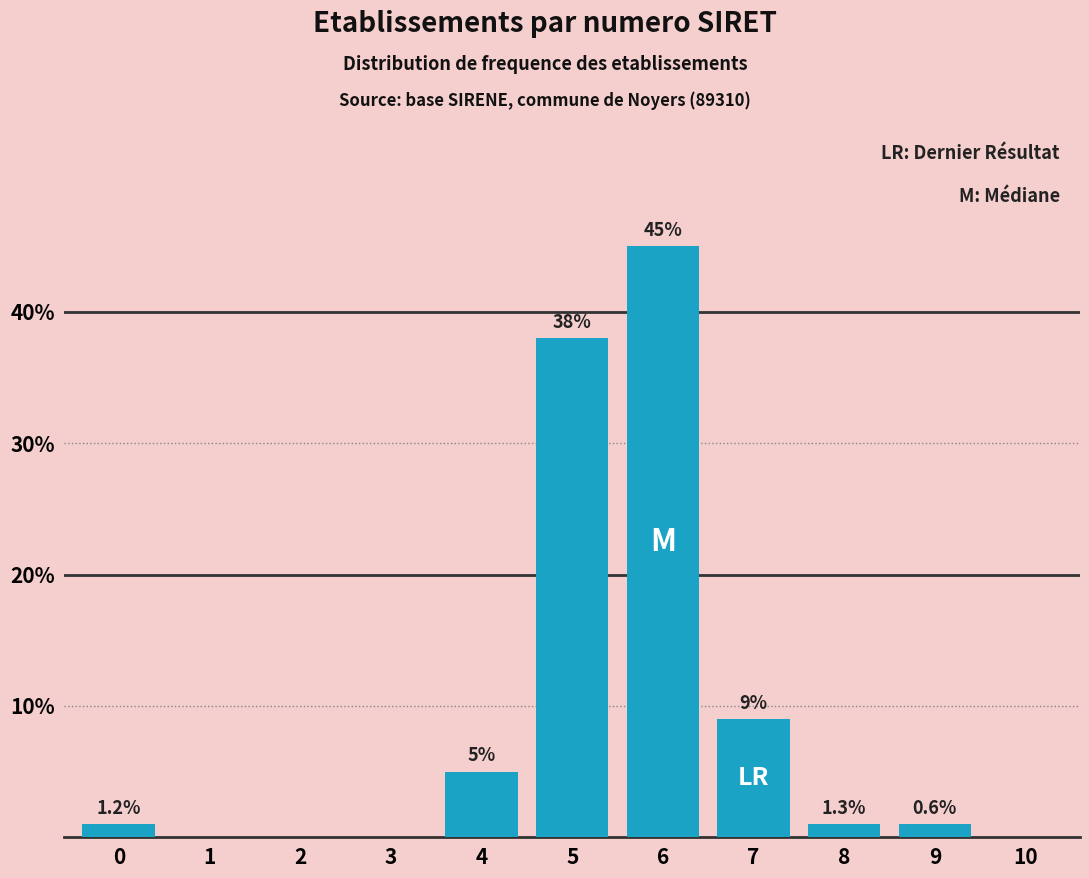

Reading left to right, extract all data points from this chart.

0=1	1=0	2=0	3=0	4=5	5=38	6=45	7=9	8=1	9=1	10=0